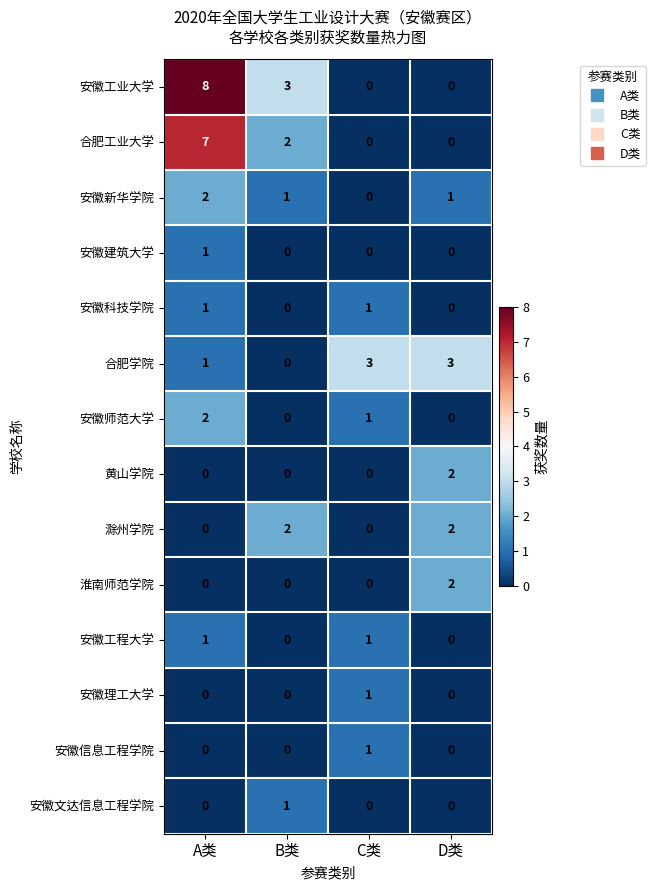

What is the highest value of the 安徽工业大学 series?

8